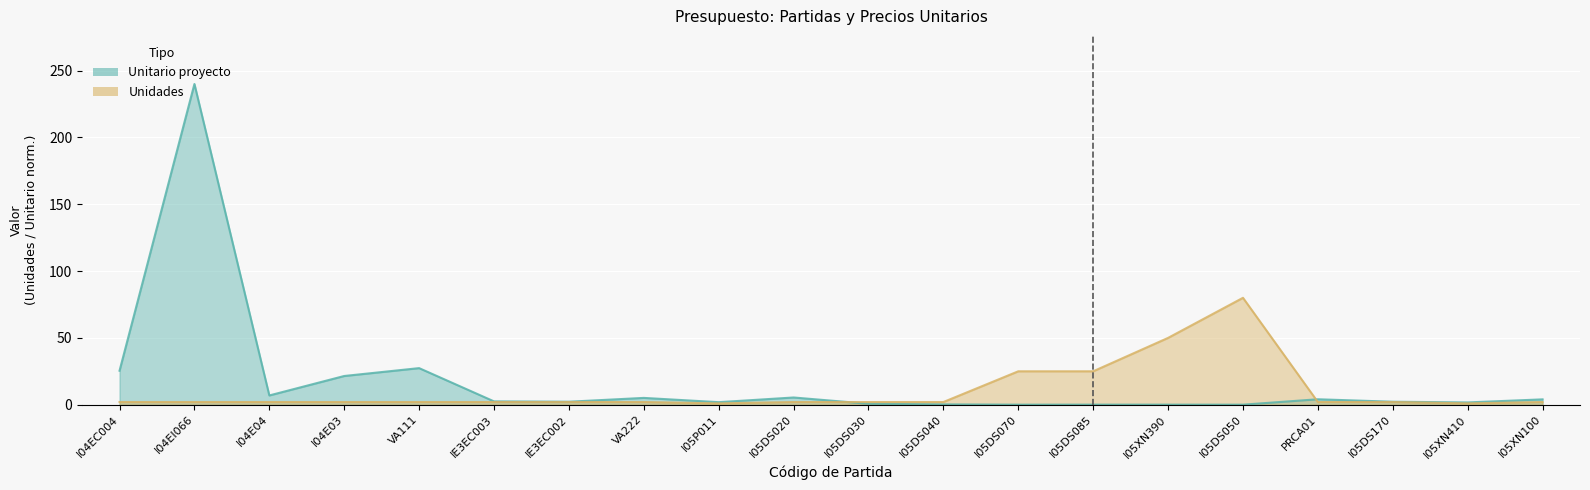

Which label corresponds to the smallest value in the chart?

I05DS050